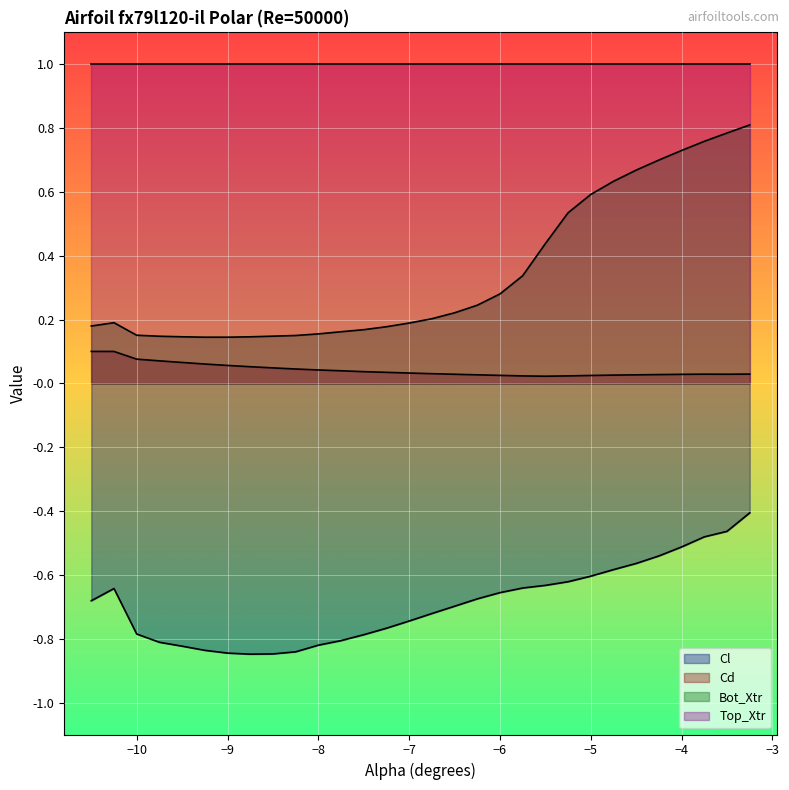

Is it true that Cl equals -0.3 at −5?

False